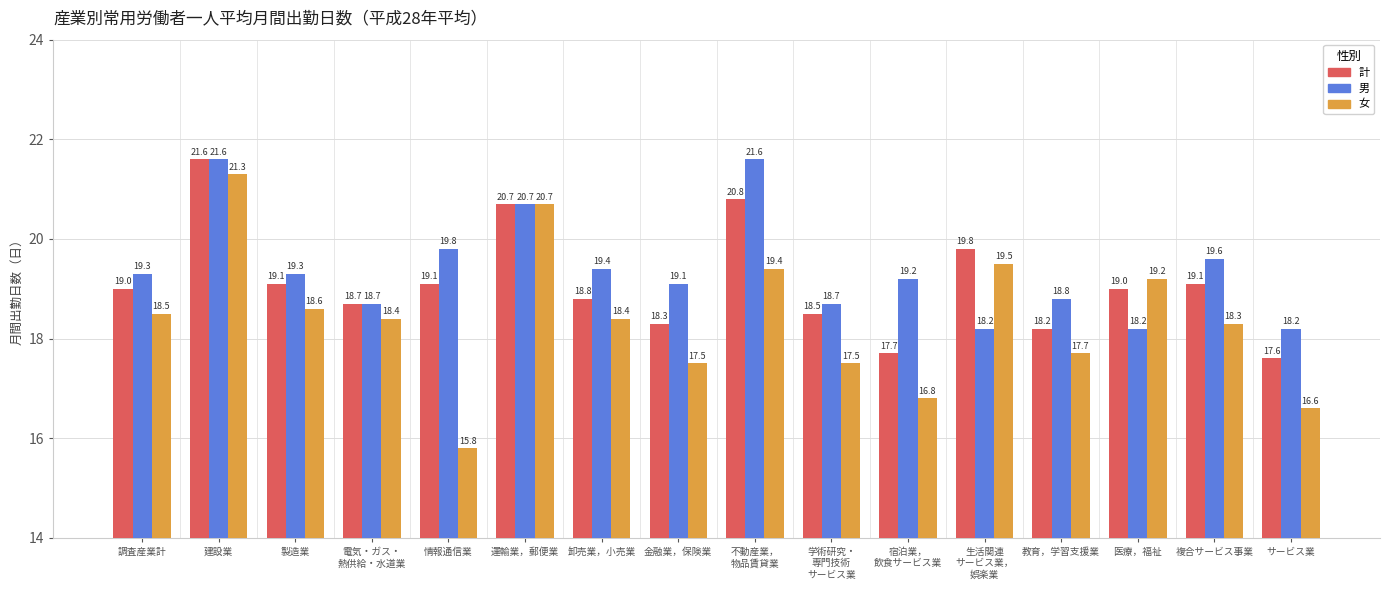

The 男 series shows 32.7 at 調査産業計. True or false?

False